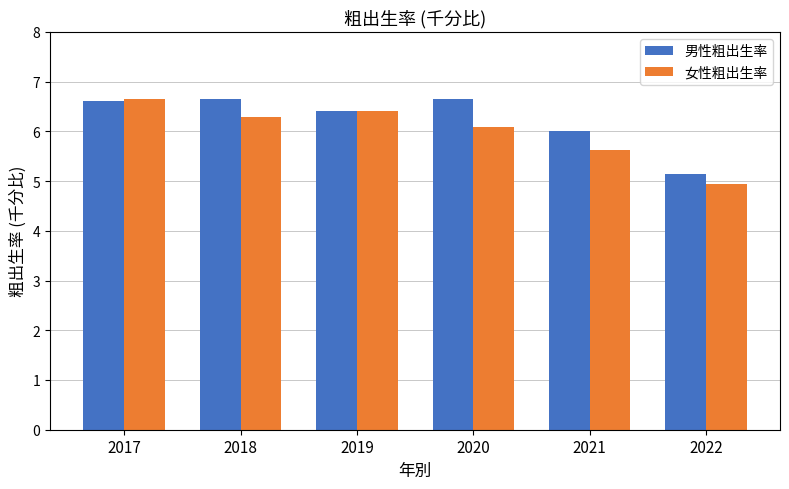

What are all the series names shown in the legend?

男性粗出生率, 女性粗出生率